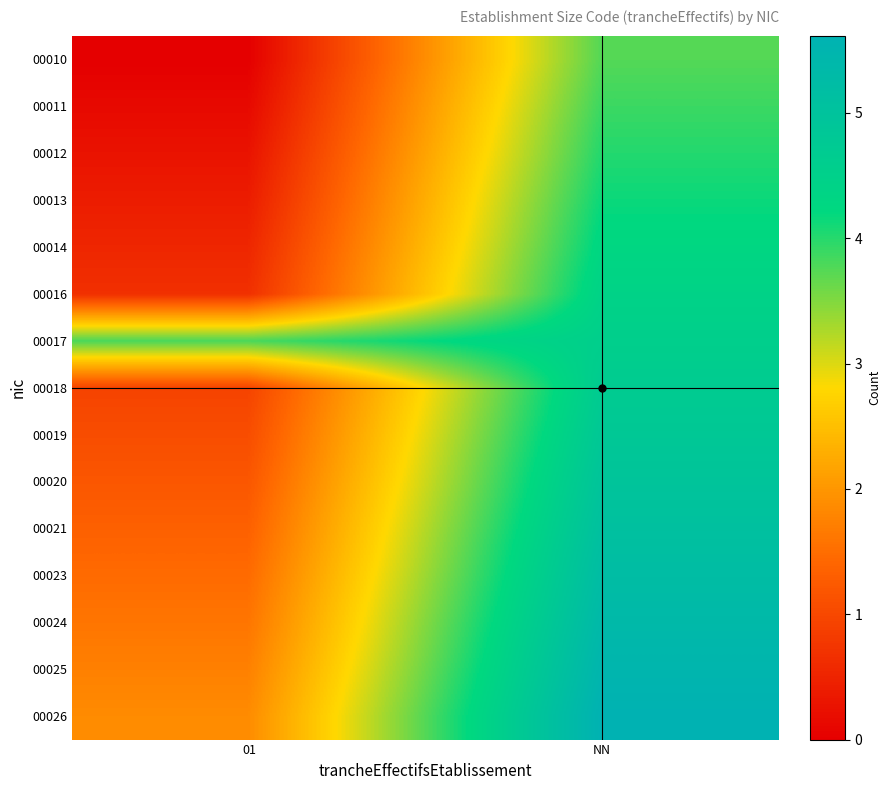

At NN, list the series in order from smallest to largest.

00010, 00011, 00012, 00013, 00014, 00016, 00017, 00018, 00019, 00020, 00021, 00023, 00024, 00025, 00026